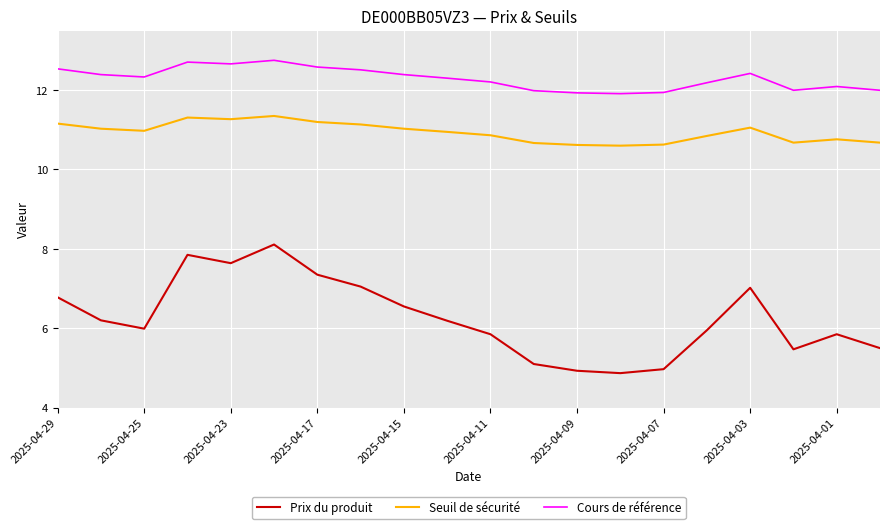

Which series has the largest total across all categories?

Cours de référence